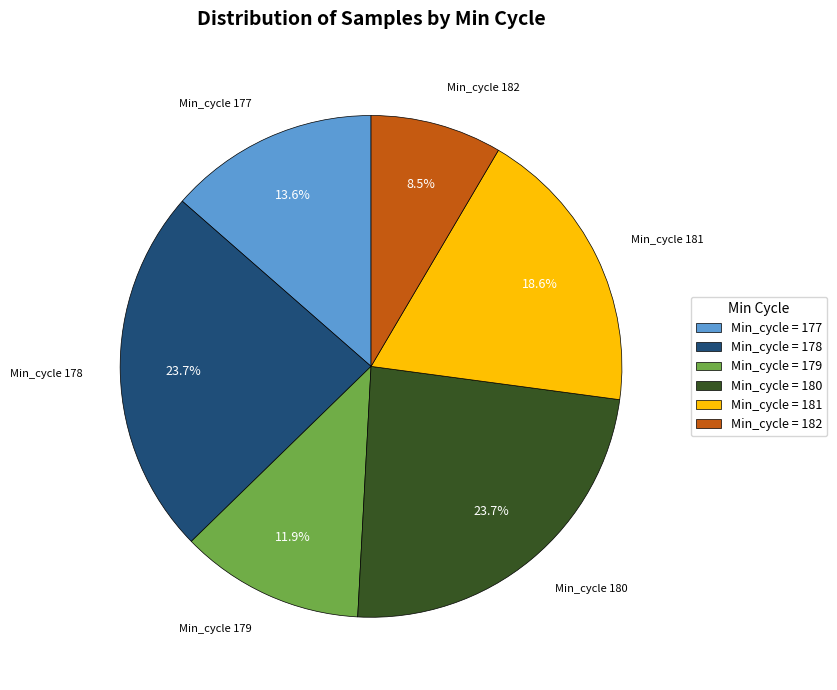

Which has a higher value, Min_cycle = 182 or Min_cycle = 178?

Min_cycle = 178